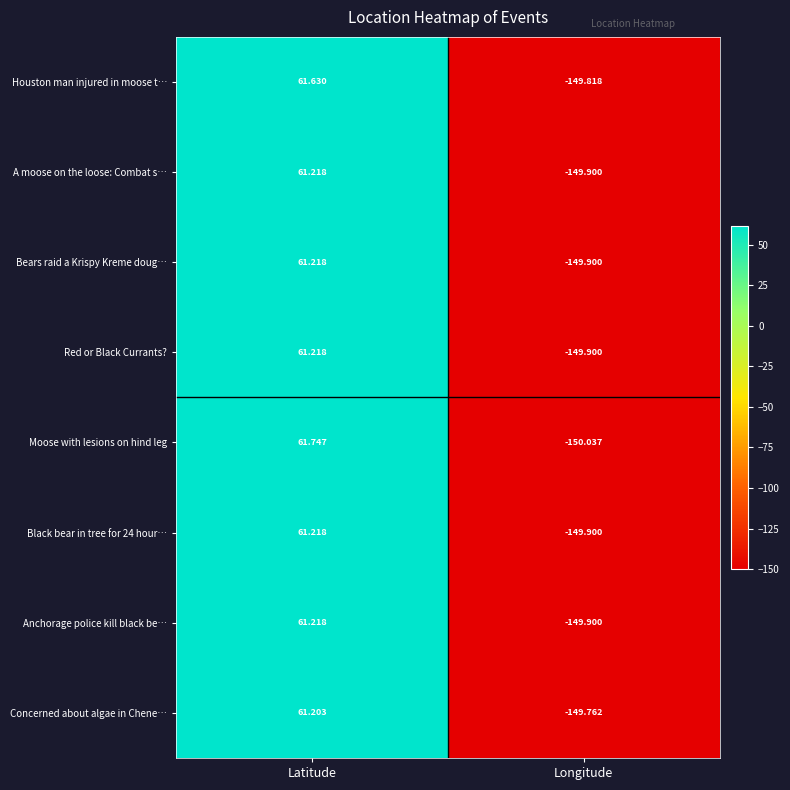

What is the greatest value displayed?

61.7